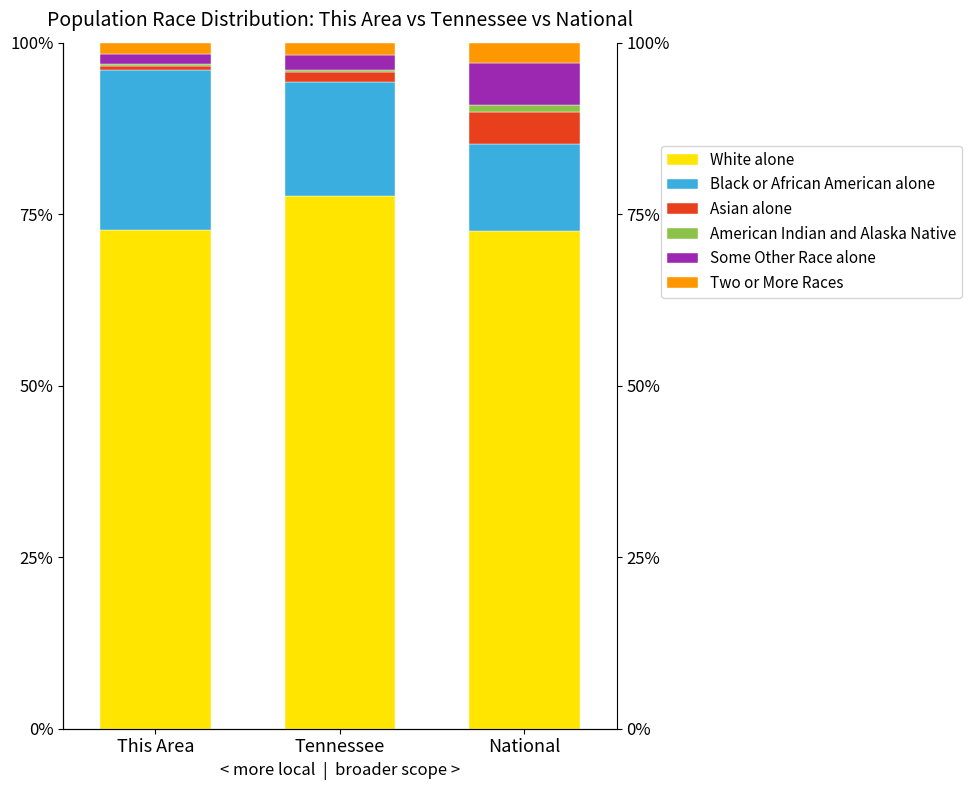

What is the label of the 3rd bar from the left?

National